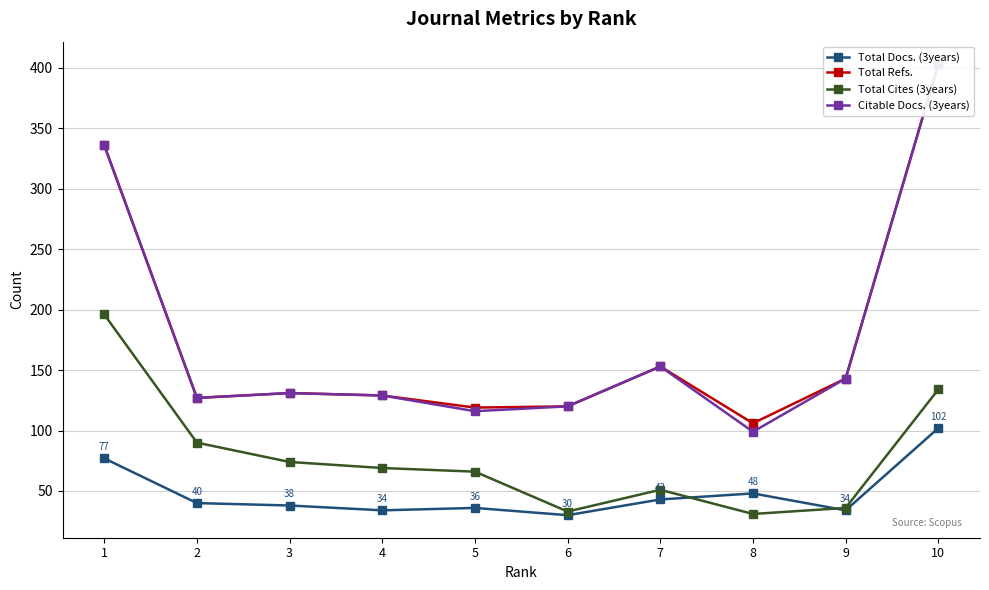

What is the total value across all series at 1?

945